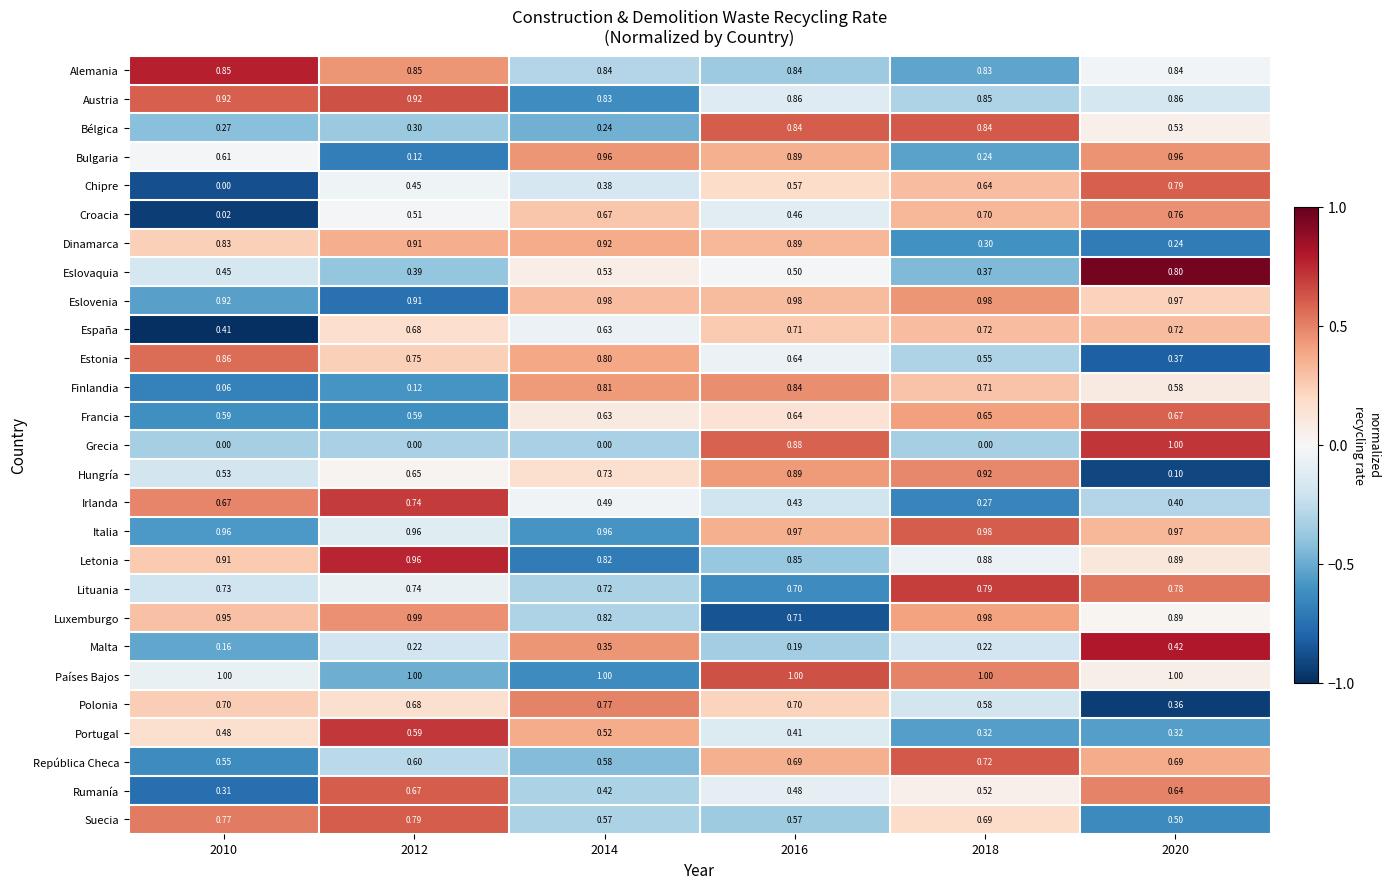

Which series has the largest total across all categories?

Países Bajos